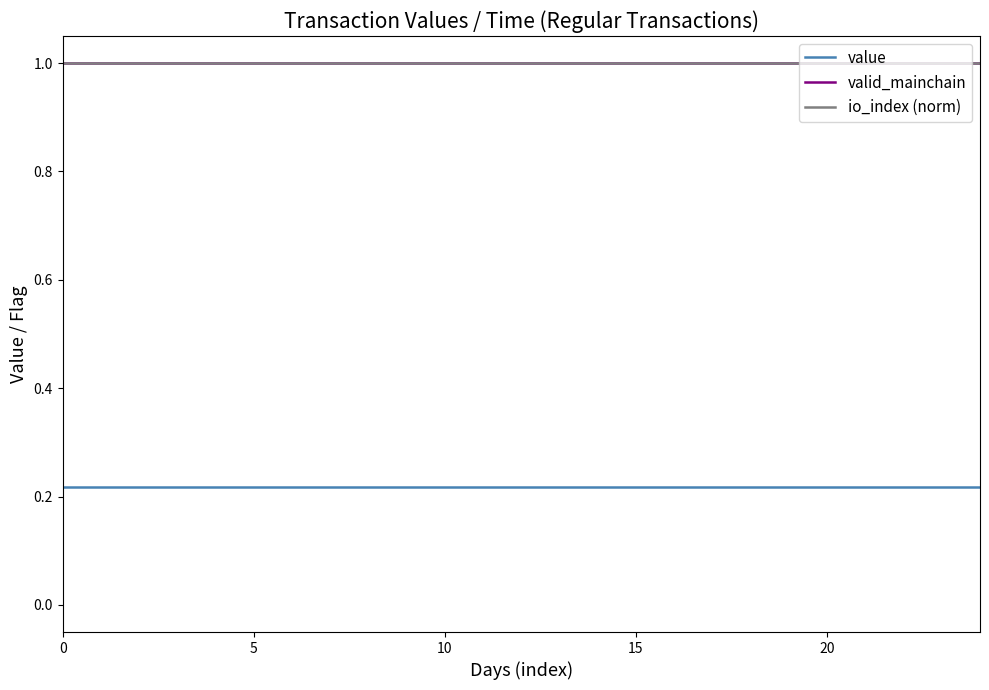

Is this an area chart (filled region under the line)?

No